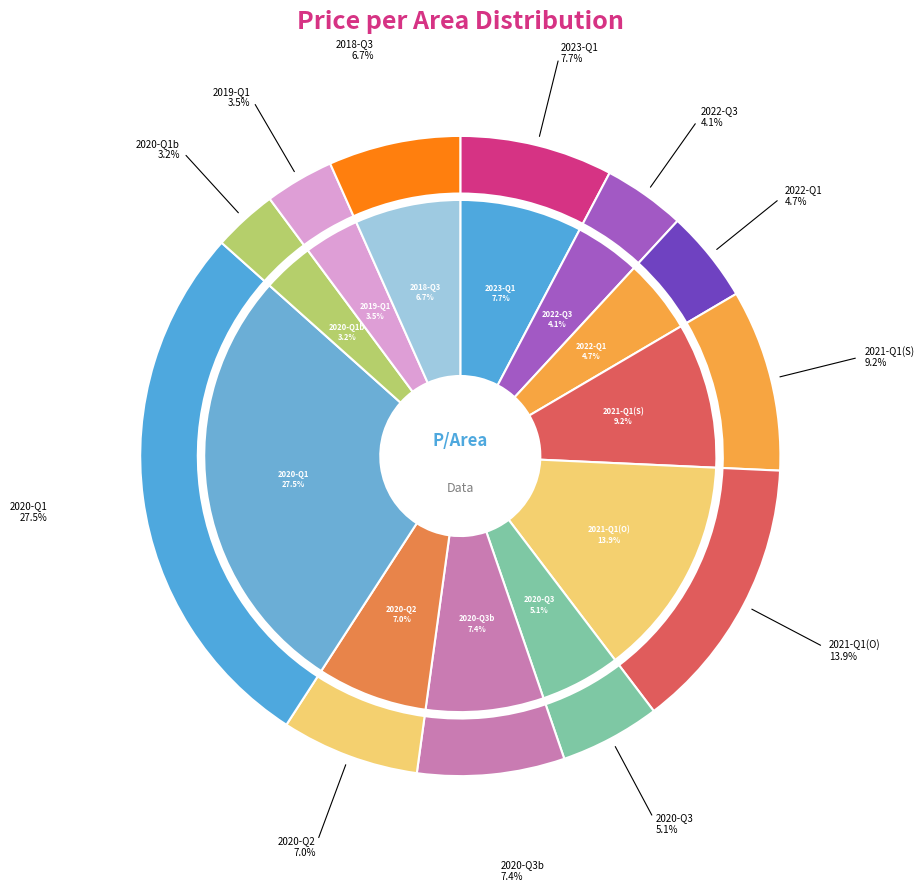

To the nearest percent, what is the average slice percentage?

8%